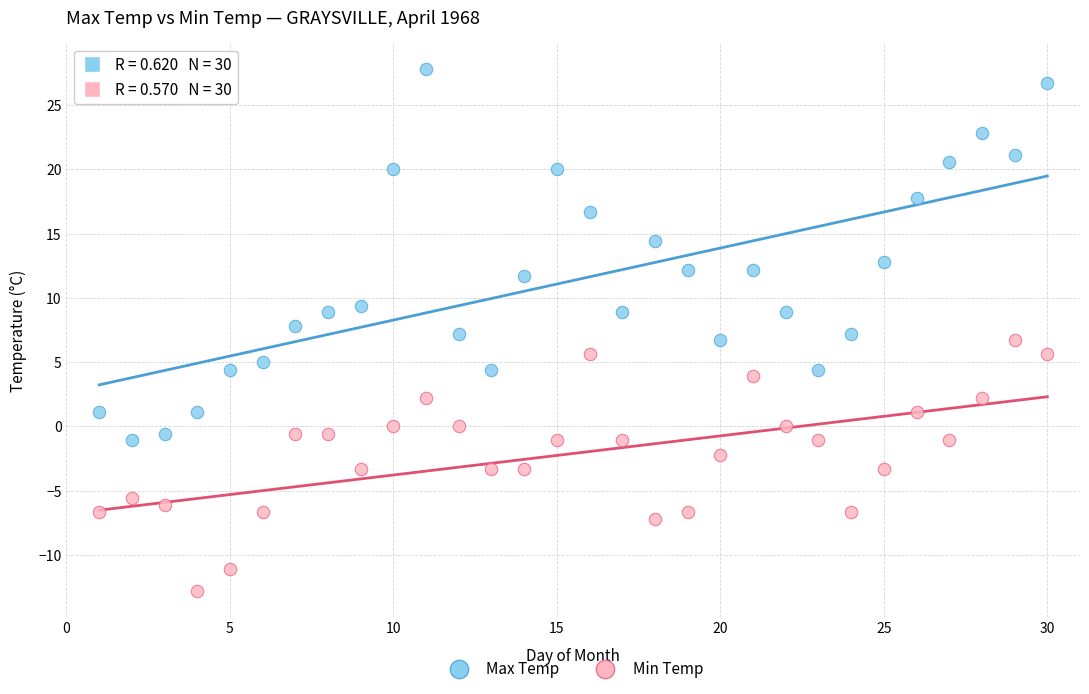

Across all data points, what is the range of X values (max minus min)?

29.0